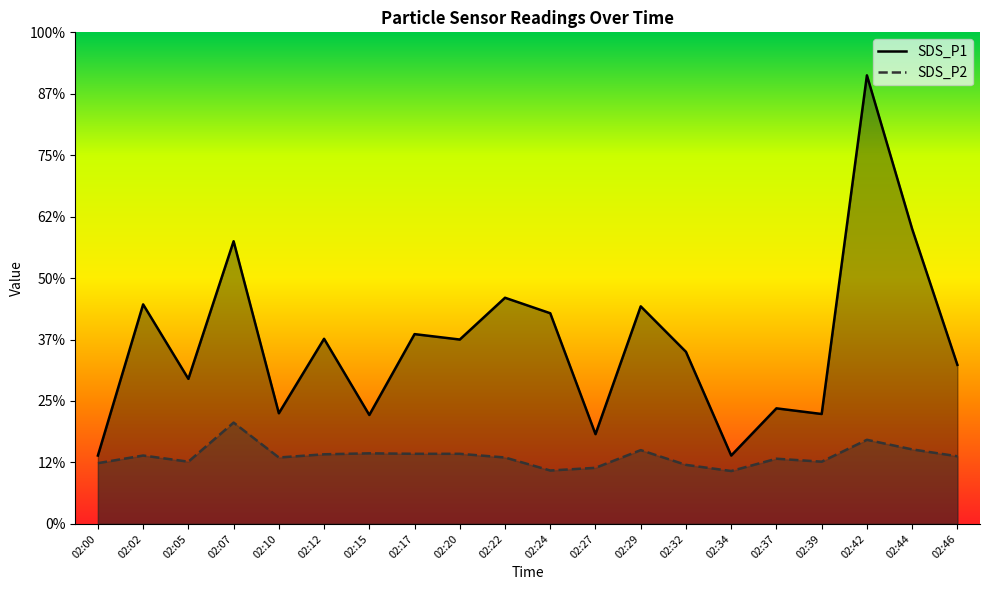

Which series has the widest spread of values?

SDS_P1